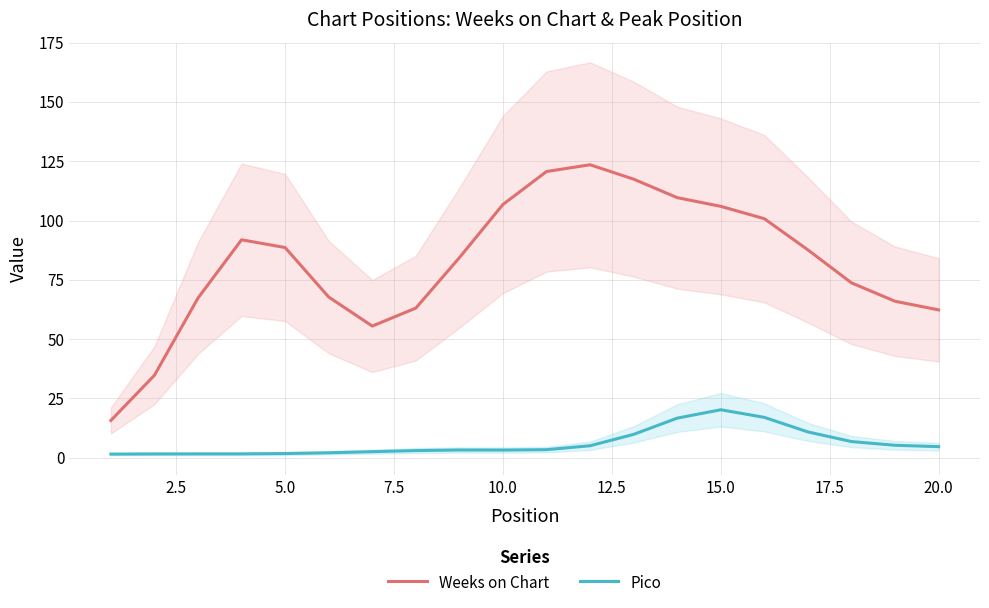

What is the highest value of the Pico series?

20.2